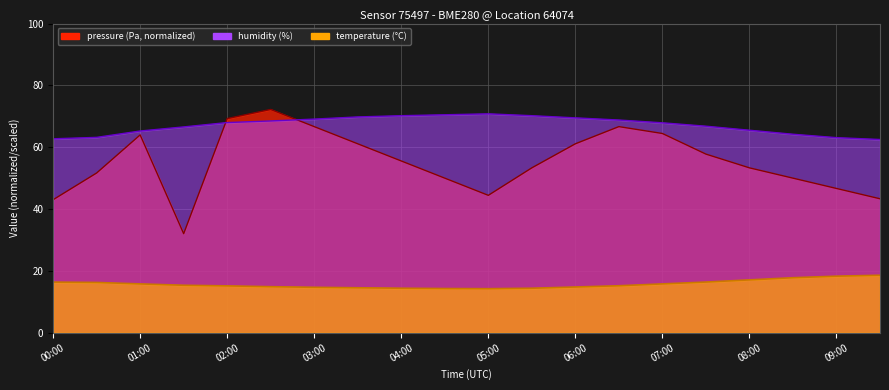

At which category does temperature reach its first local valley?

05:00